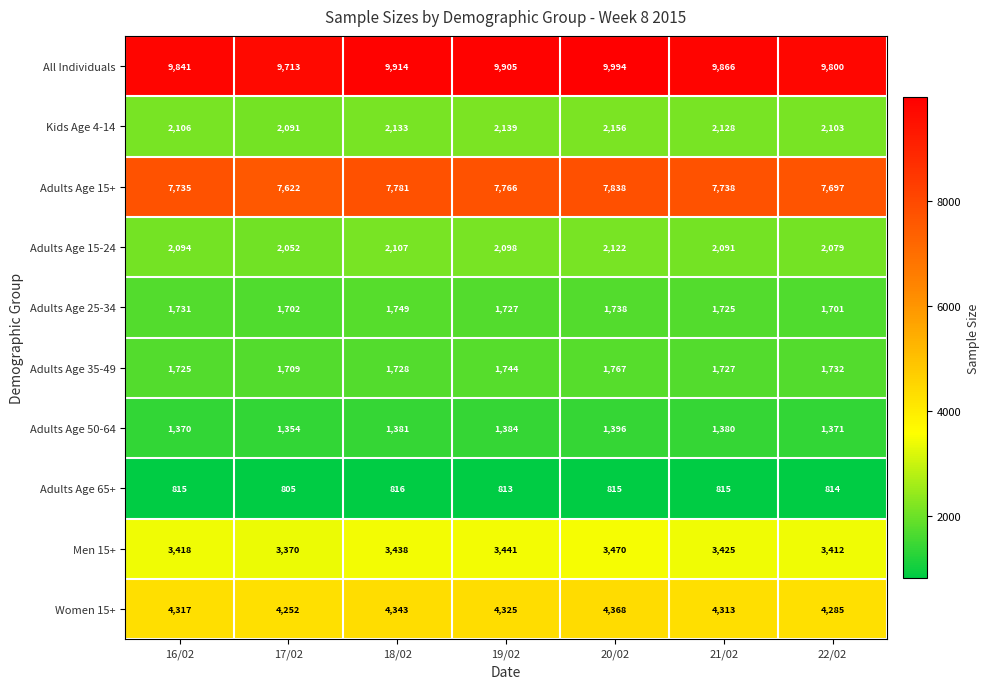

At which category does the chart reach its minimum across all series?

17/02